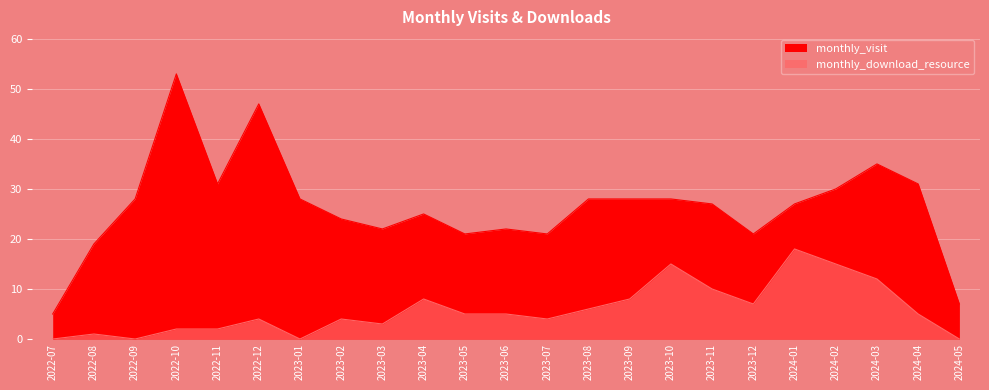

At which category is the sum across all series the highest?

2022-10